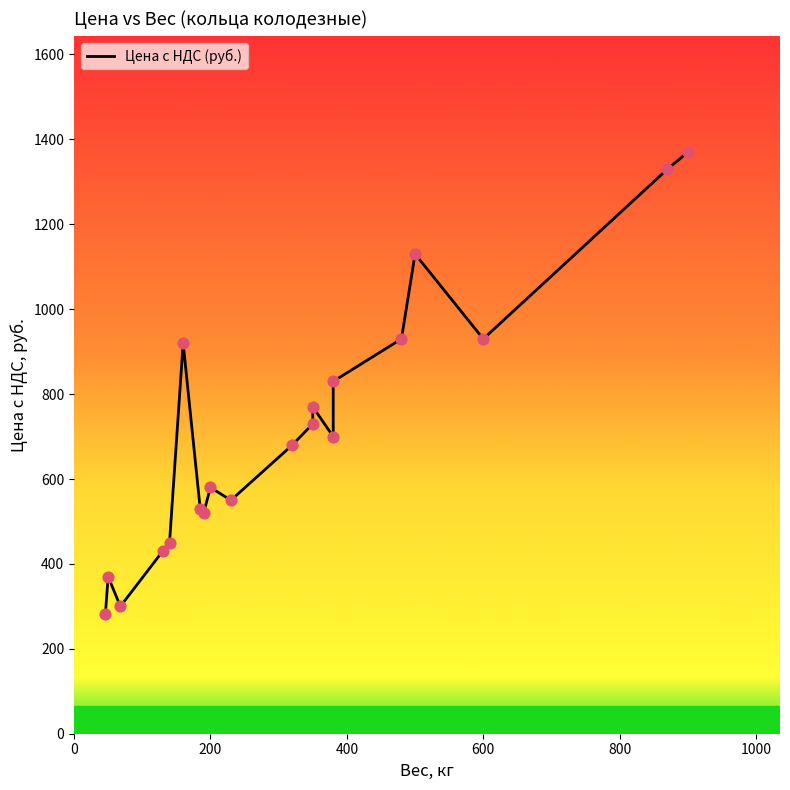

What is the change in value from 190 to 350?

+210